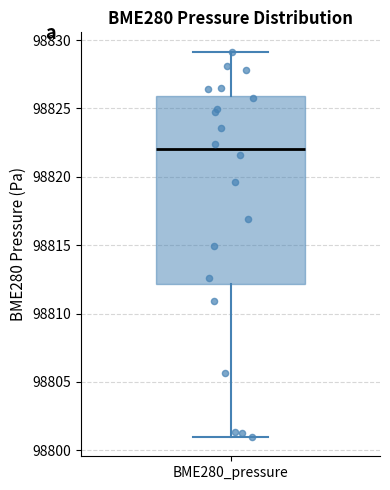

Where does the median line of the box for BME280_pressure sit on the y-axis? The values are not printed on the chart, so give them approximately, as read against the axis.

98822